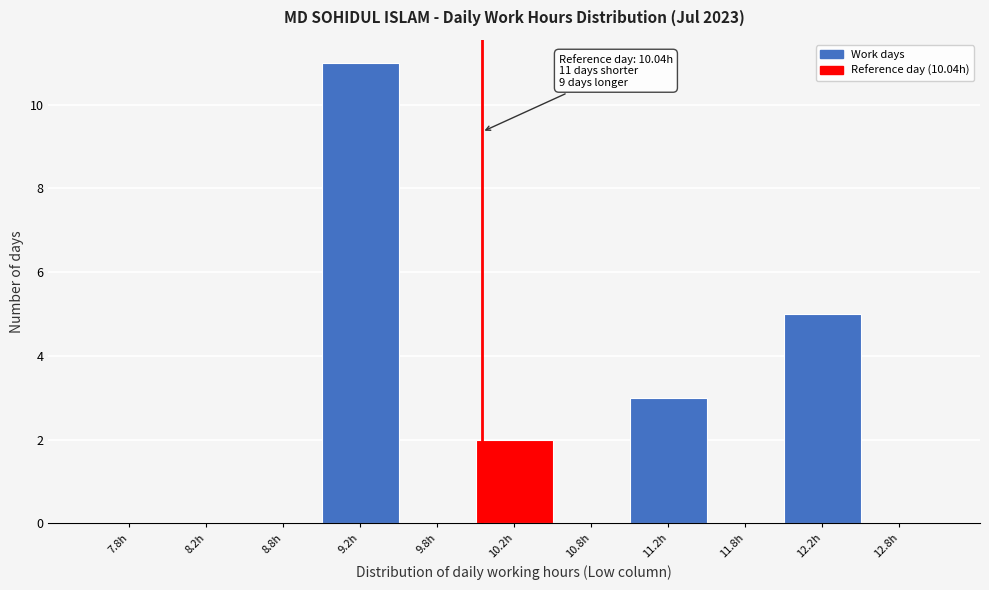

Over which range of the x-axis is the bar tallest?

9.0 to 9.5